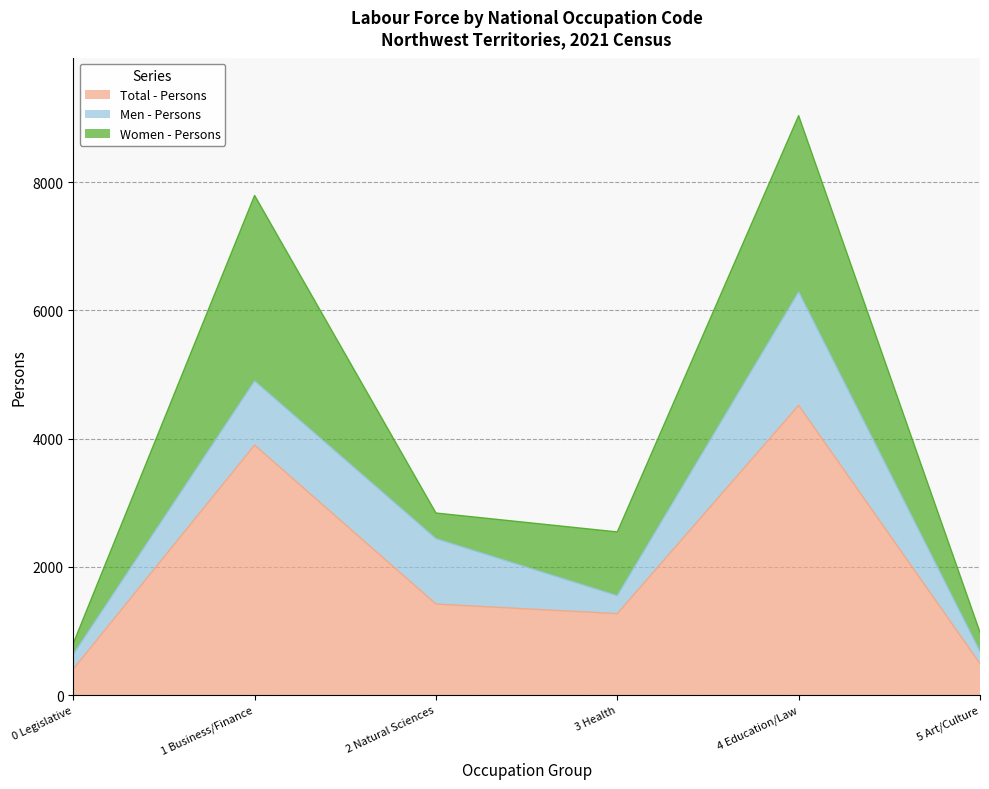

At which label is Men - Persons closest to 980?

1 Business/Finance